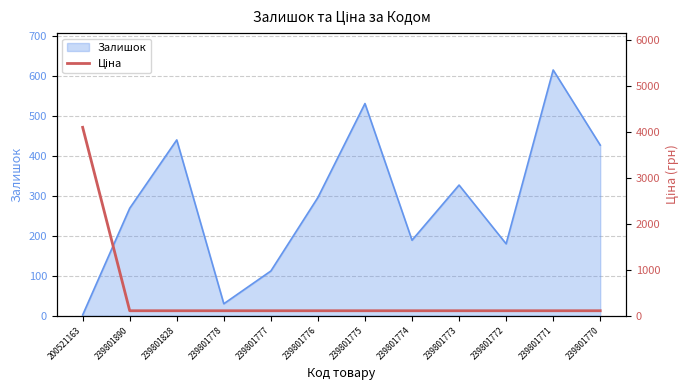

The Залишок series shows 615 at 239801771. True or false?

True